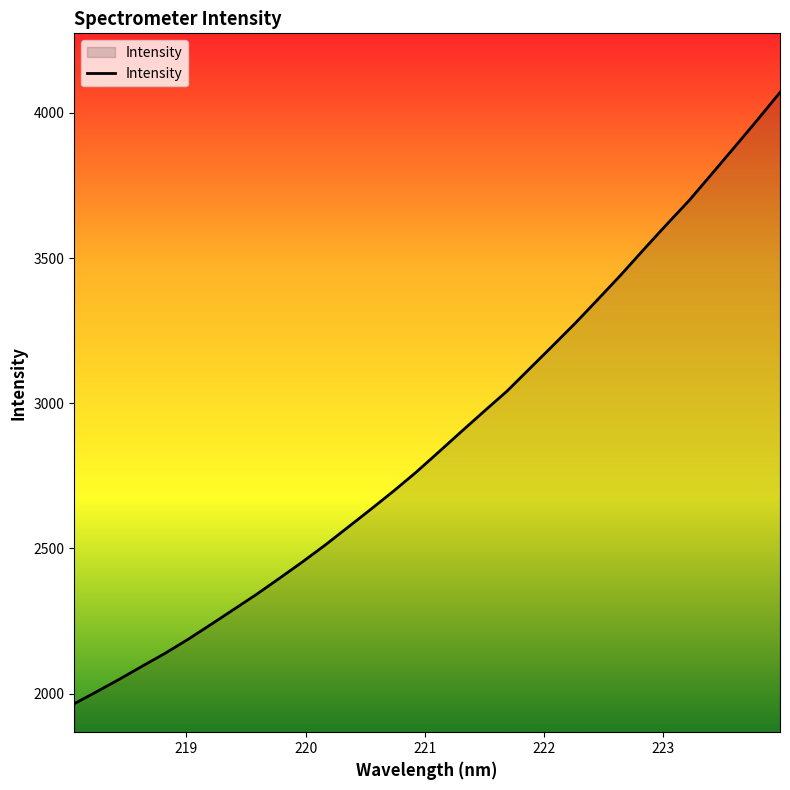

What is the greatest value displayed?

4070.5